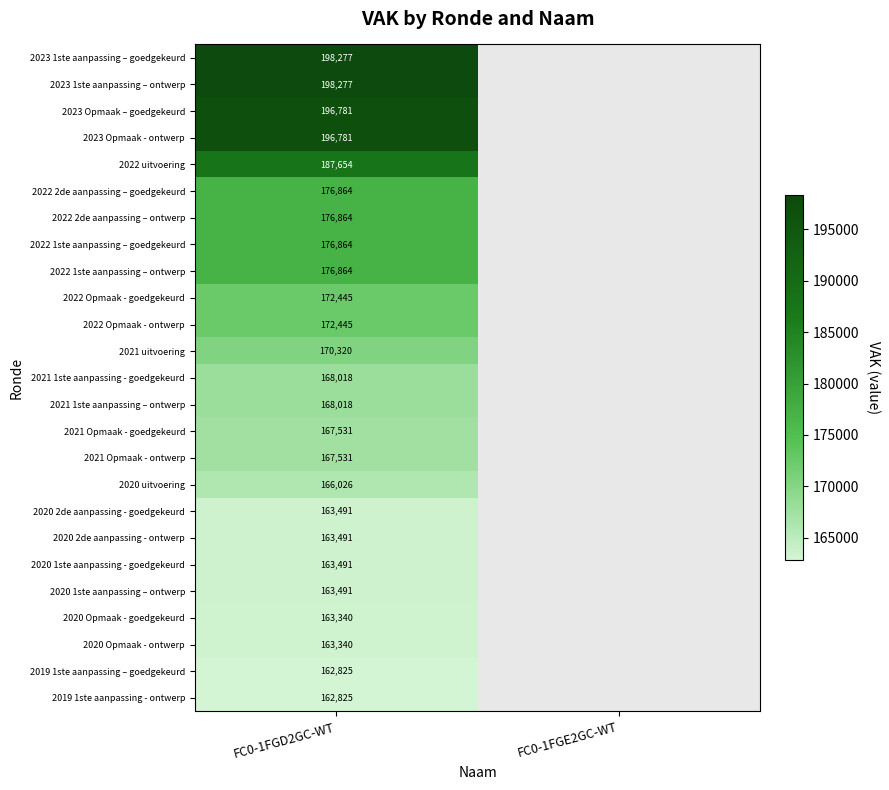

What is the total value across all series at FC0-1FGD2GC-WT?

4343854